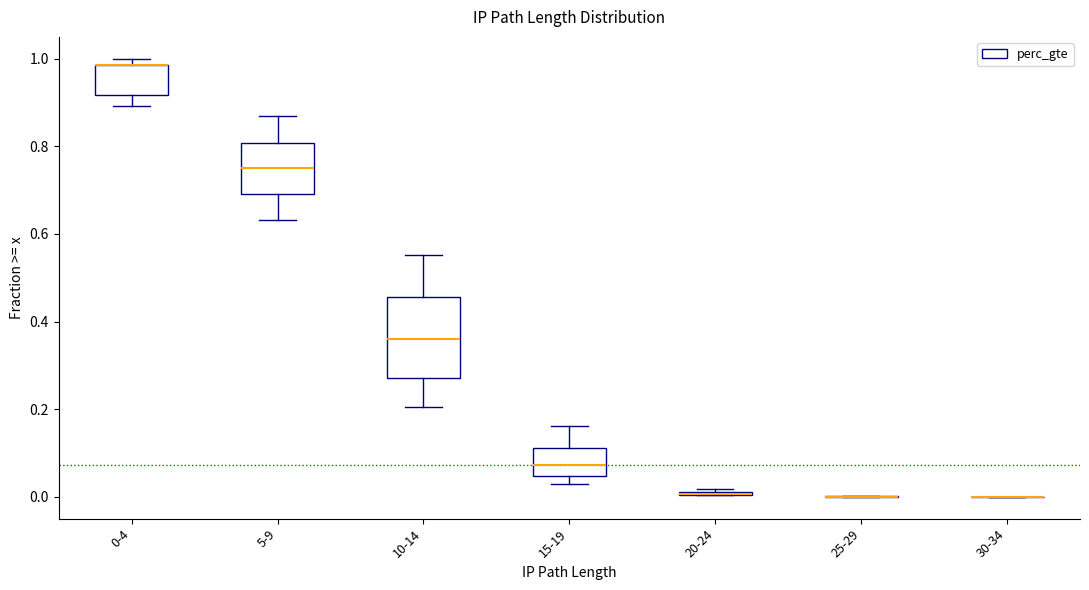

Which box is the tallest, from its lower edge to its upper edge?

10-14